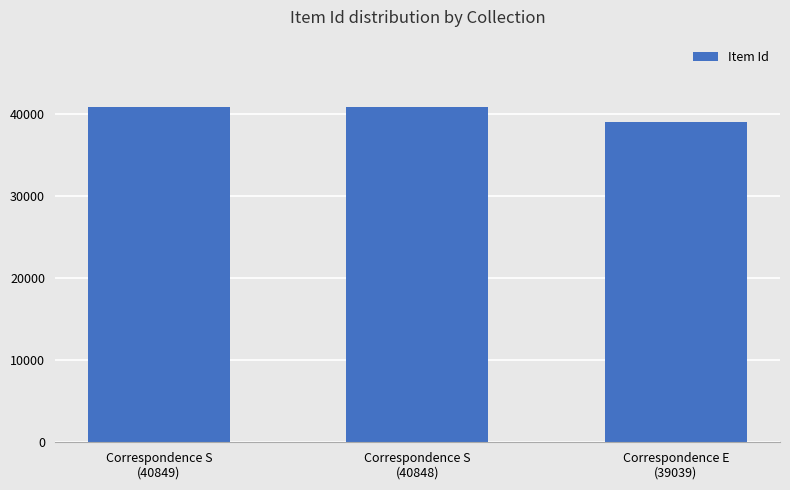

What is the difference between the maximum and minimum values?

1810